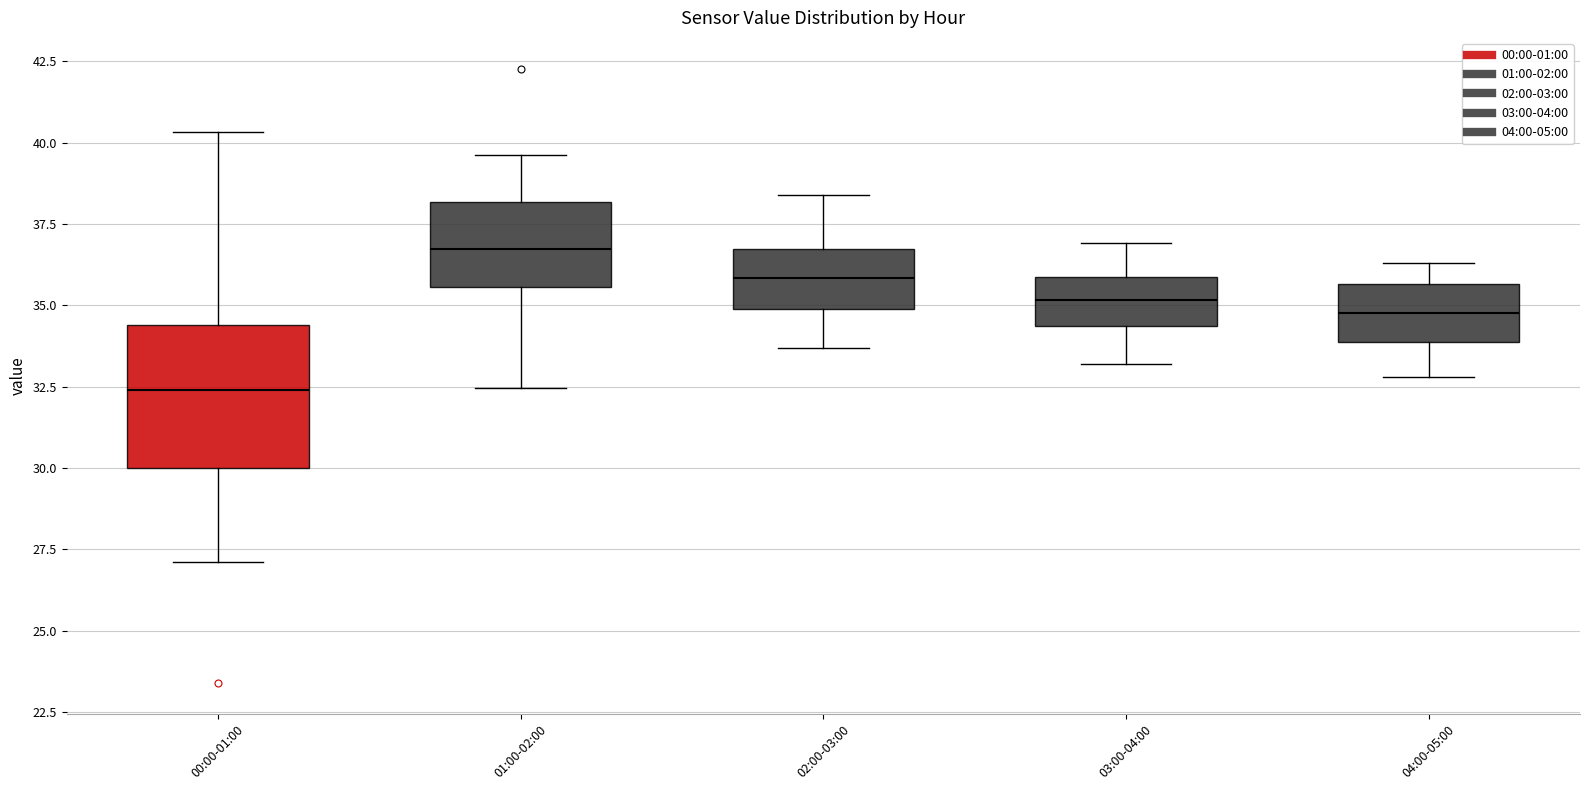

Reading left to right, read every box against the y-axis: the position of its median line, the range the box covers, and the ends of its whiskers. The values are not printed on the chart, so give them approximately, as read against the axis.

00:00-01:00: median 32.5, box 30.0 to 34.5, whiskers 27.0 to 40.5
01:00-02:00: median 36.5, box 35.5 to 38.0, whiskers 32.5 to 39.5
02:00-03:00: median 36.0, box 35.0 to 36.5, whiskers 33.5 to 38.5
03:00-04:00: median 35.0, box 34.5 to 36.0, whiskers 33.0 to 37.0
04:00-05:00: median 35.0, box 34.0 to 35.5, whiskers 33.0 to 36.5